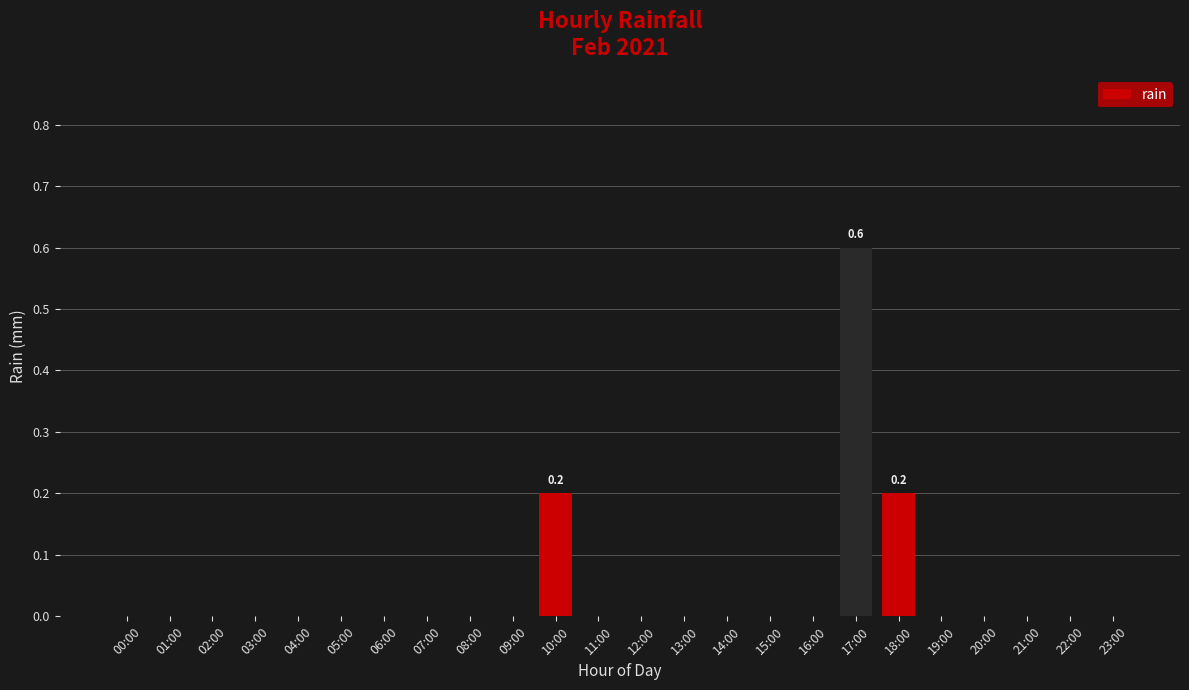

The value at 22:00 is 0.0. True or false?

True